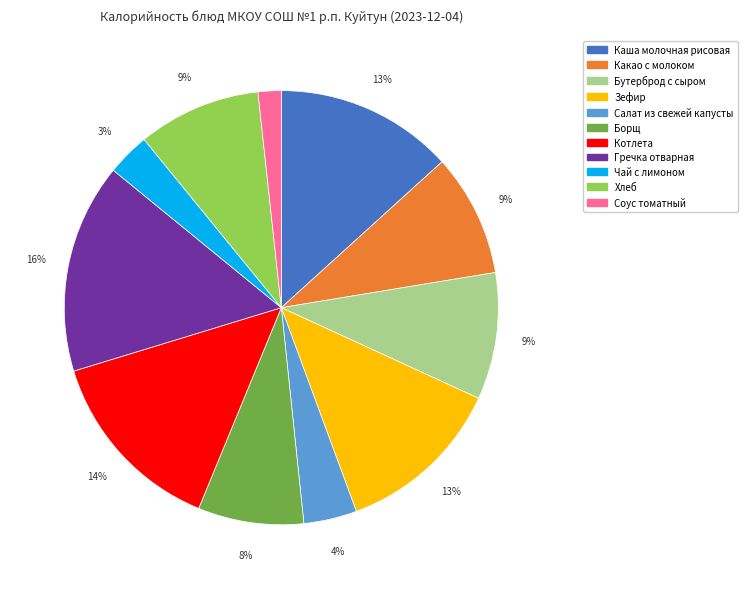

To the nearest percent, what percentage of the pie is Зефир?

13%